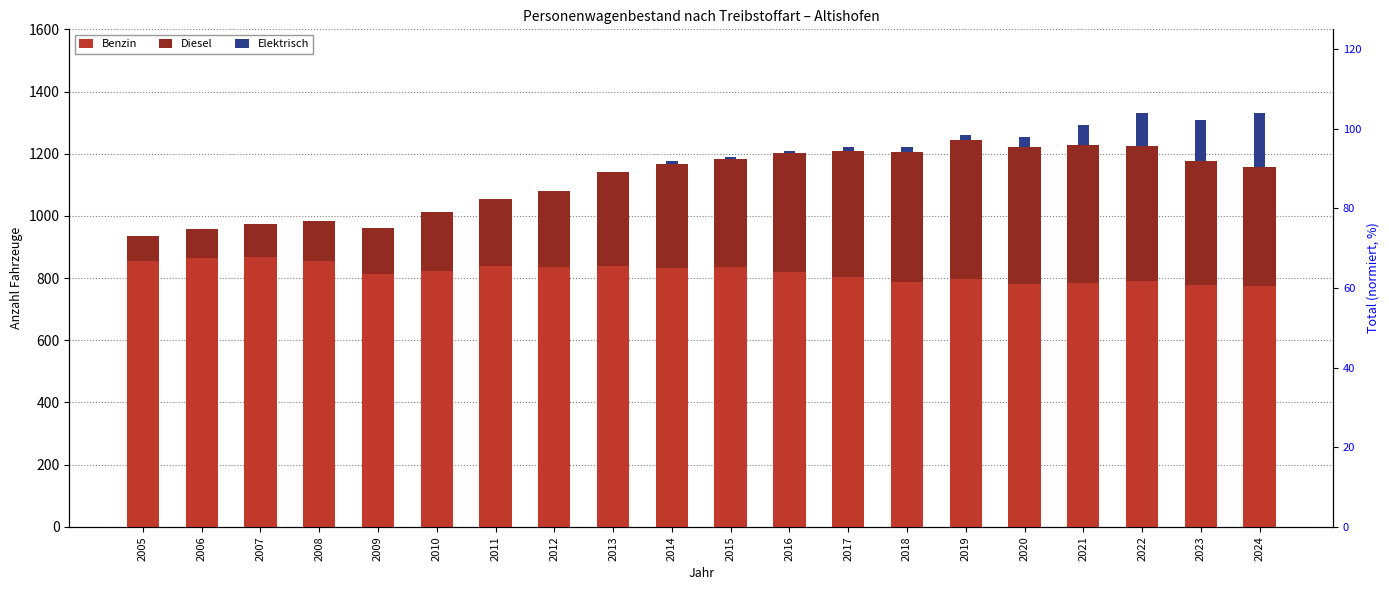

Reading left to right, what are all the values shown in this chart?

Benzin: 854	866	868	855	813	823	840	836	840	831	836	819	804	788	796	782	784	792	779	774
Diesel: 80	91	105	128	148	188	214	245	301	336	346	383	406	418	447	439	444	433	396	382
Elektrisch: 0	0	0	0	0	0	0	0	0	9	6	6	12	15	18	33	63	105	135	174